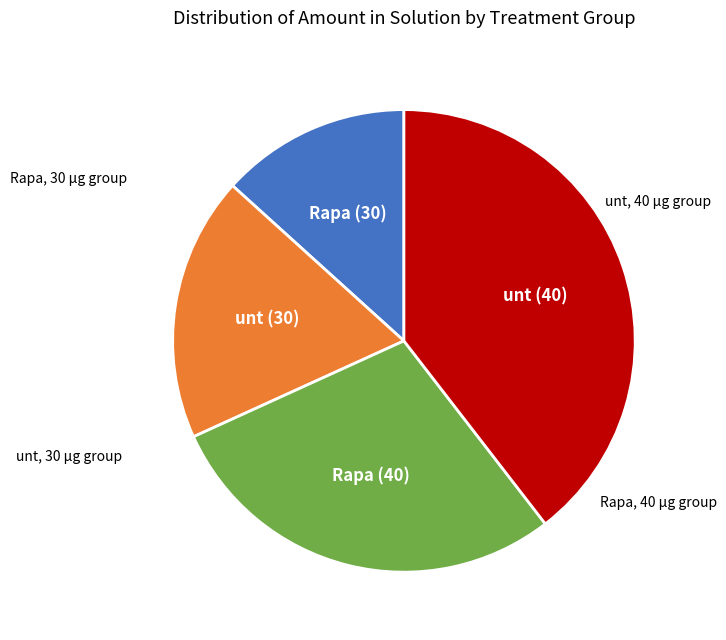

Does any single category account for the majority?

No